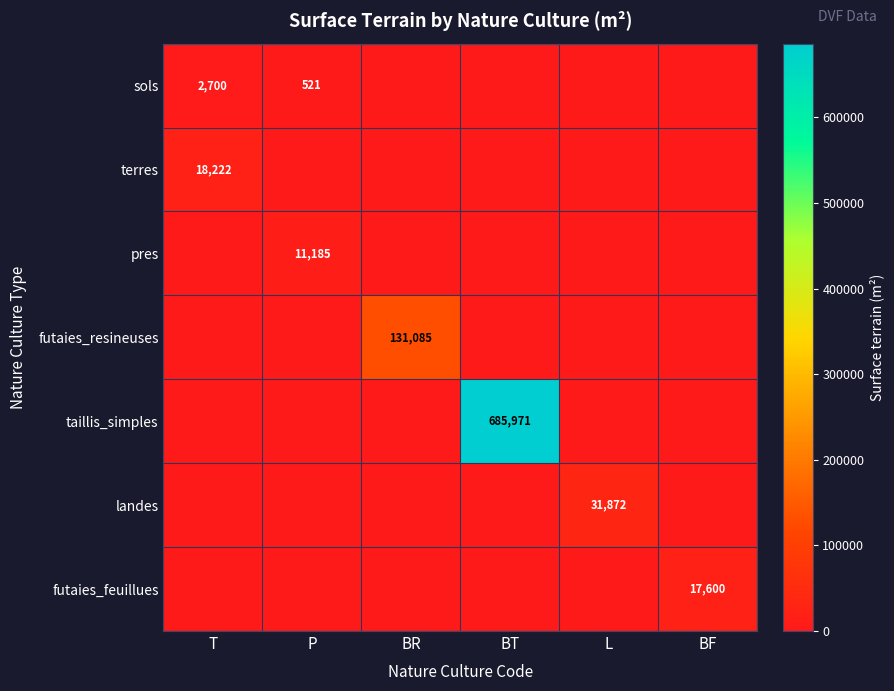

The value of terres at T is 18222. True or false?

True